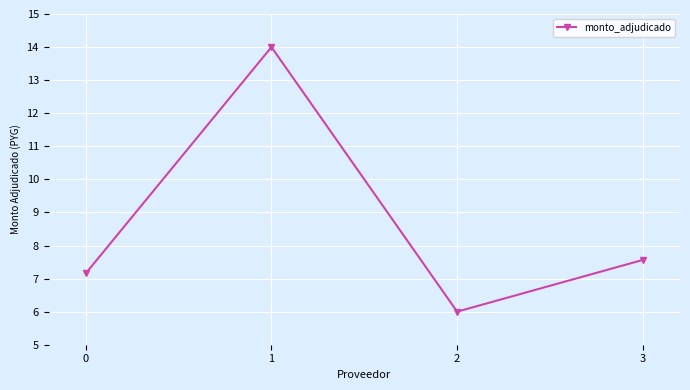

Reading left to right, extract all data points from this chart.

0=7.2	1=14.0	2=6.0	3=7.6